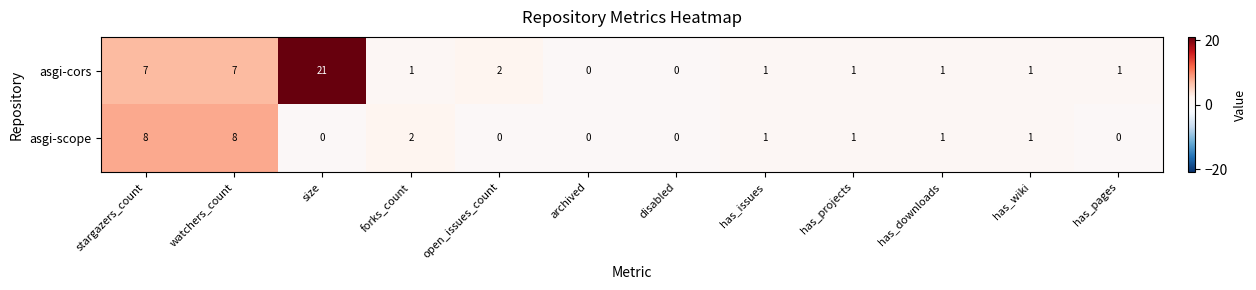

Which series has the largest range (max minus min)?

asgi-cors